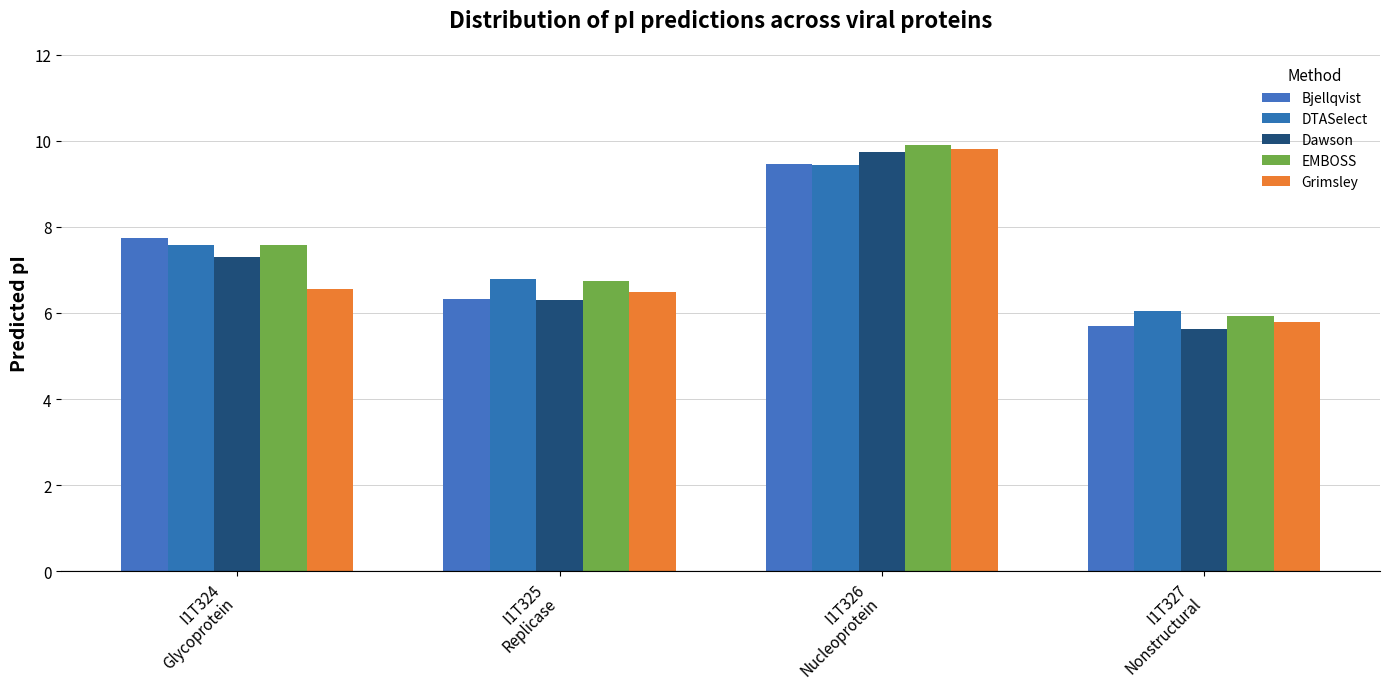

The Grimsley series shows 10.1 at I1T324
Glycoprotein. True or false?

False